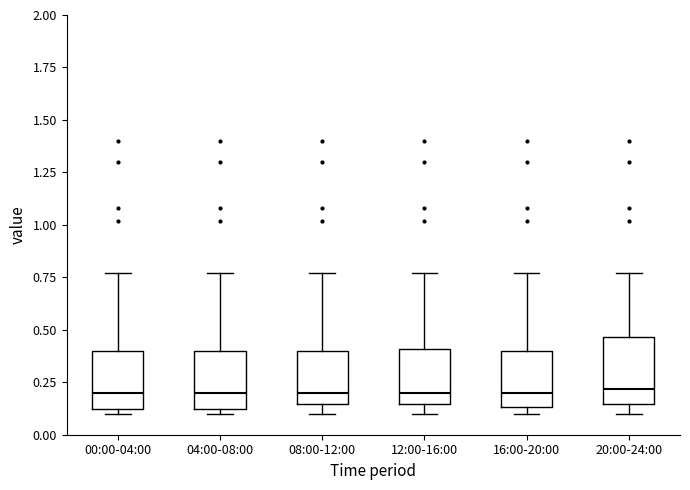

Reading left to right, read every box against the y-axis: the position of its median line, the range the box covers, and the ends of its whiskers. The values are not printed on the chart, so give them approximately, as read against the axis.

00:00-04:00: median 0.20, box 0.10 to 0.40, whiskers 0.10 (just below the box's lower edge) to 0.75
04:00-08:00: median 0.20, box 0.10 to 0.40, whiskers 0.10 (just below the box's lower edge) to 0.75
08:00-12:00: median 0.20, box 0.15 to 0.40, whiskers 0.10 to 0.75
12:00-16:00: median 0.20, box 0.15 to 0.40, whiskers 0.10 to 0.75
16:00-20:00: median 0.20, box 0.15 to 0.40, whiskers 0.10 to 0.75
20:00-24:00: median 0.20, box 0.15 to 0.45, whiskers 0.10 to 0.75